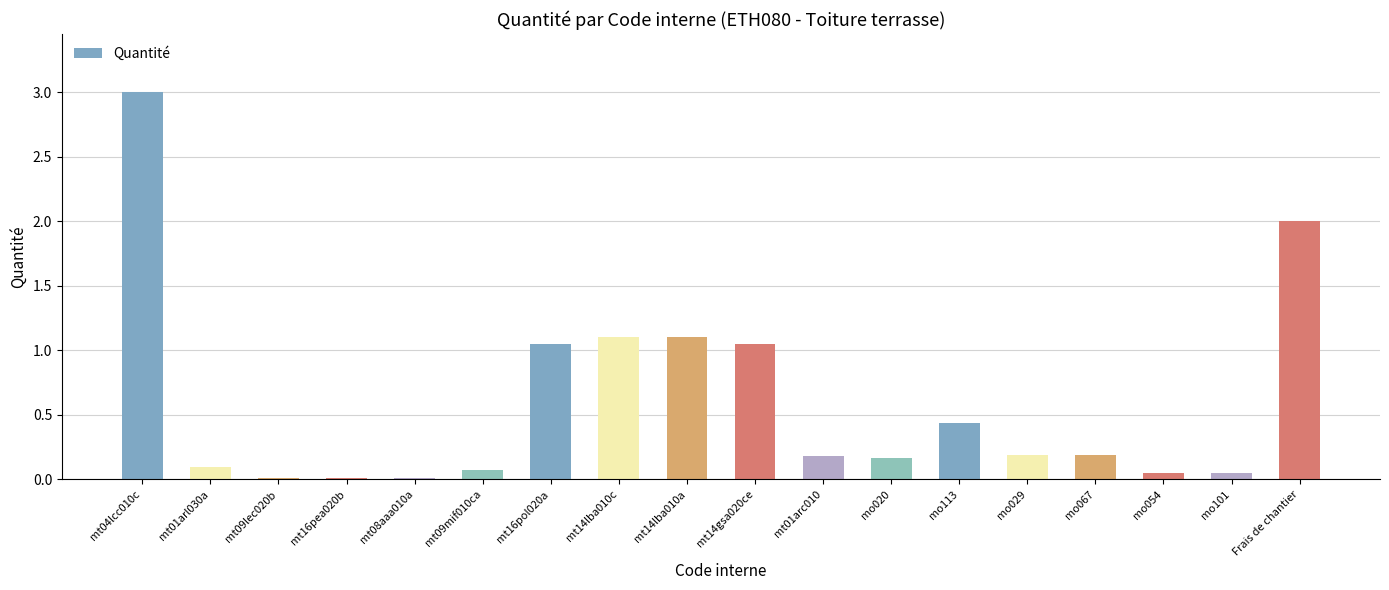

Which category has the highest value across all series?

mt04lcc010c